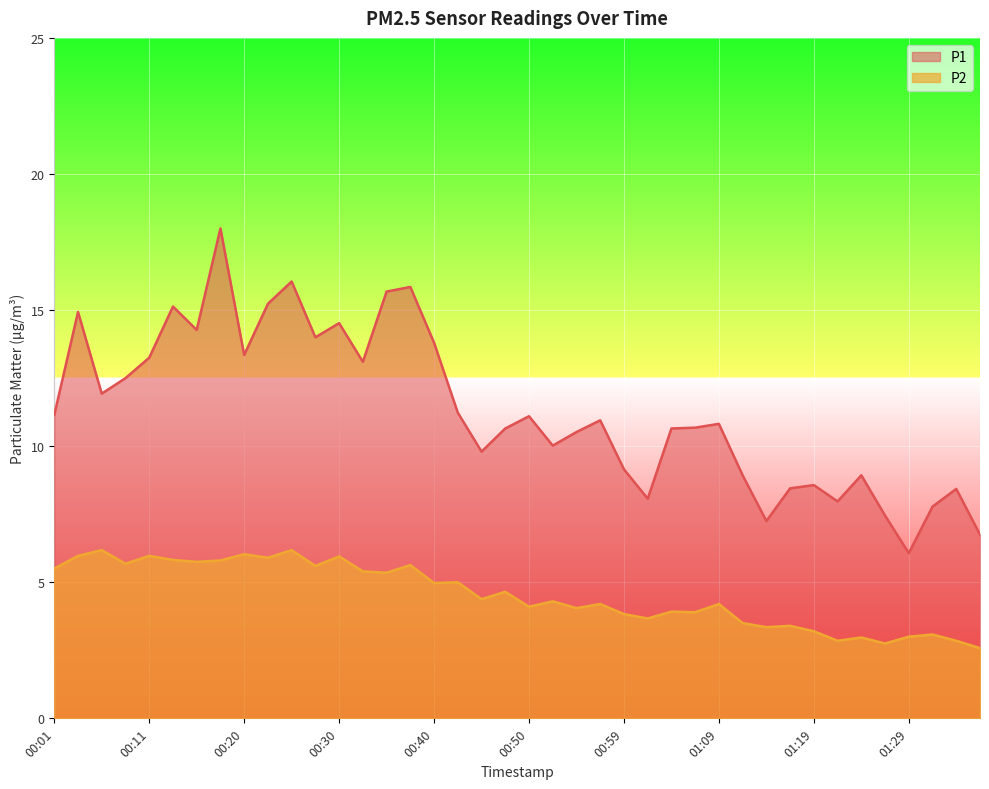

What is the difference between the maximum and minimum values in the P2 series?

3.6